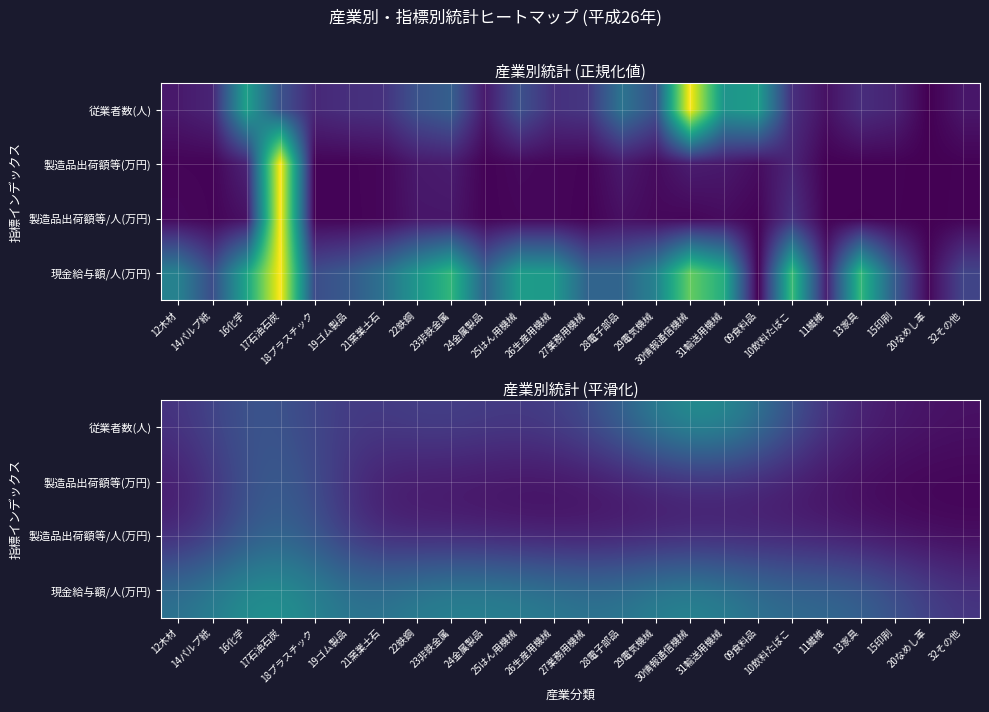

Is the value of 製造品出荷額等/人(万円) at 23非鉄金属 greater than the value of 現金給与額/人(万円) at 22鉄鋼?

No